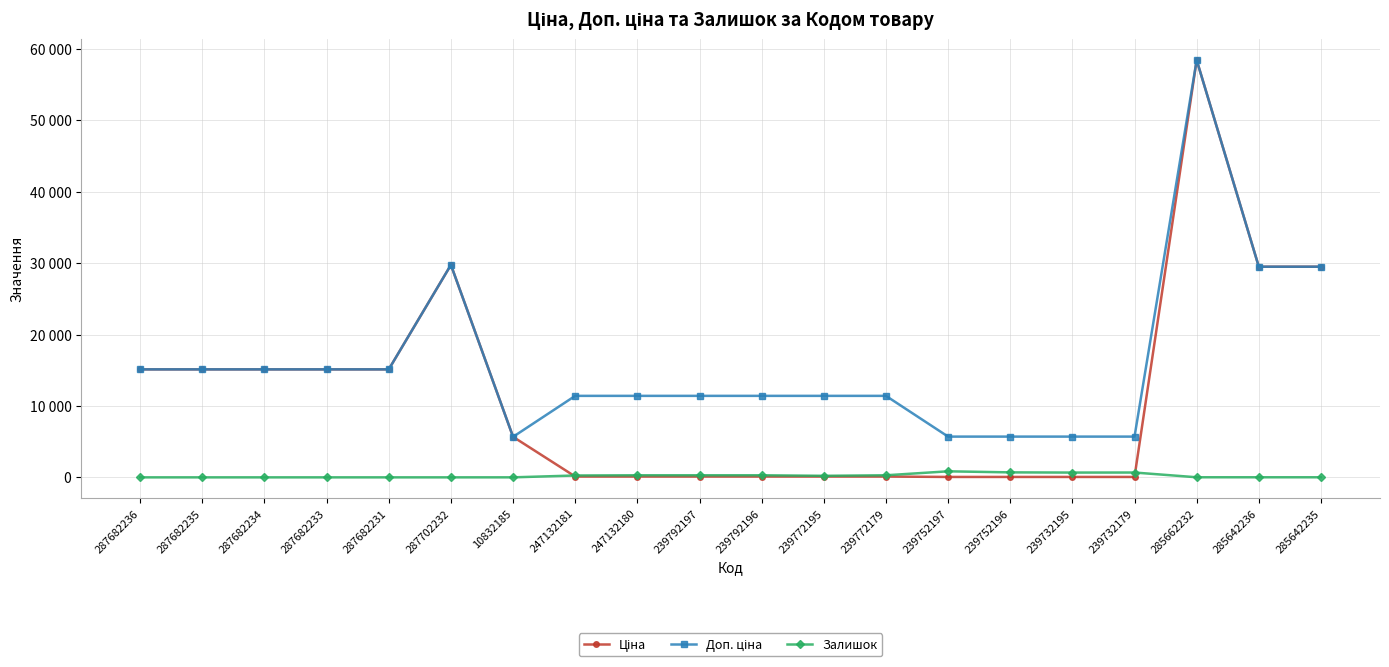

How many lines are shown in the chart?

3